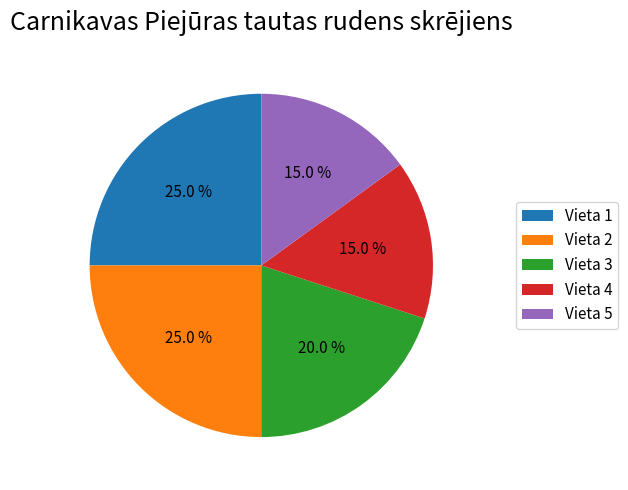

Is there a majority slice in this chart?

No